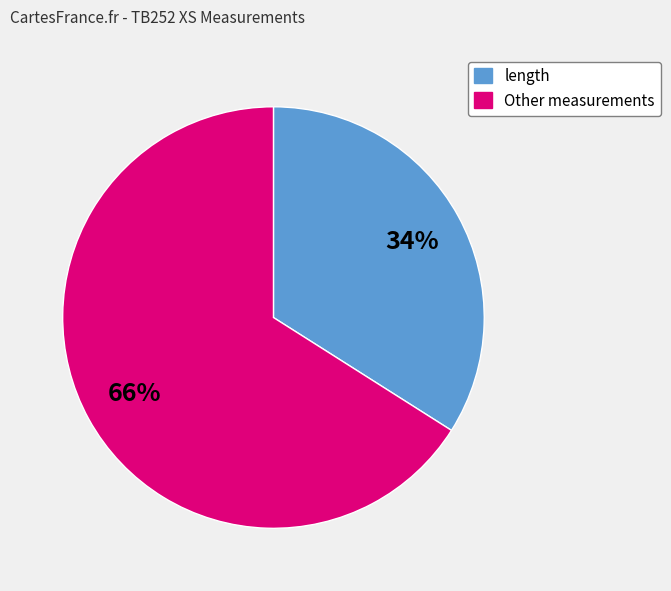

To the nearest percent, what is the difference between the largest and smallest slice percentages?

32%